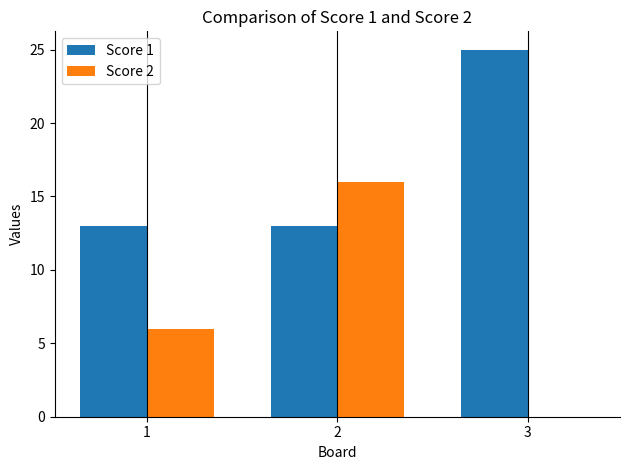

What is the sum of the Score 2 values at 3 and 2?

16